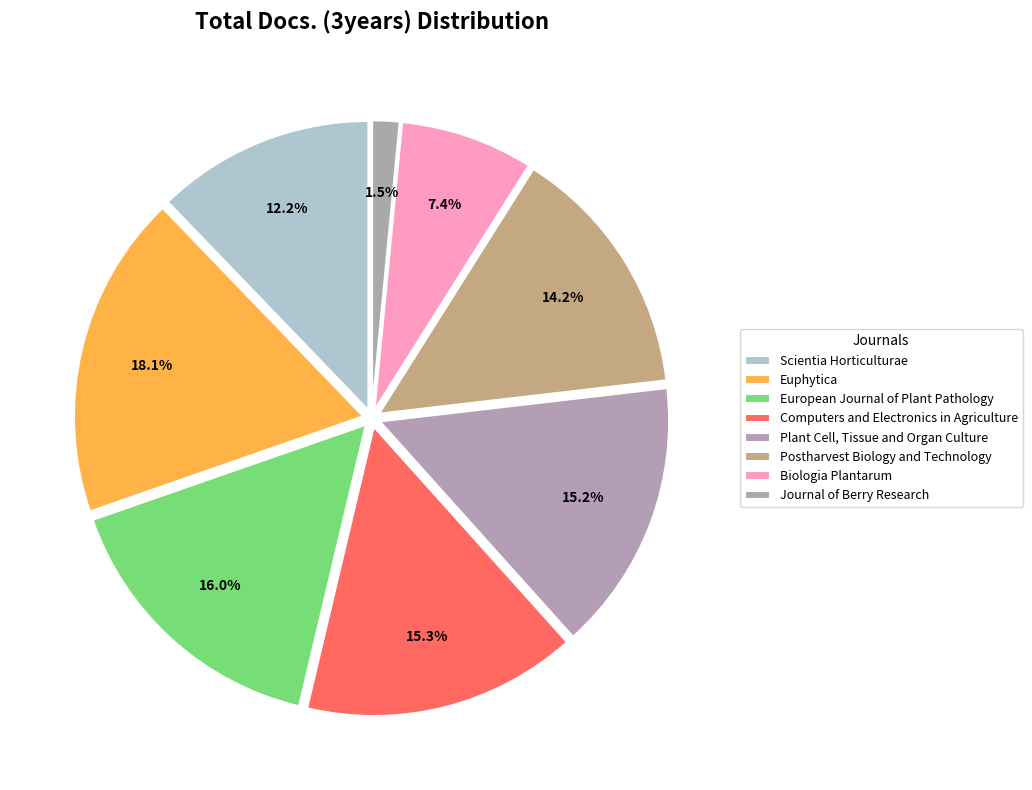

To the nearest percent, what is the combined percentage of Scientia Horticulturae and European Journal of Plant Pathology?

28%